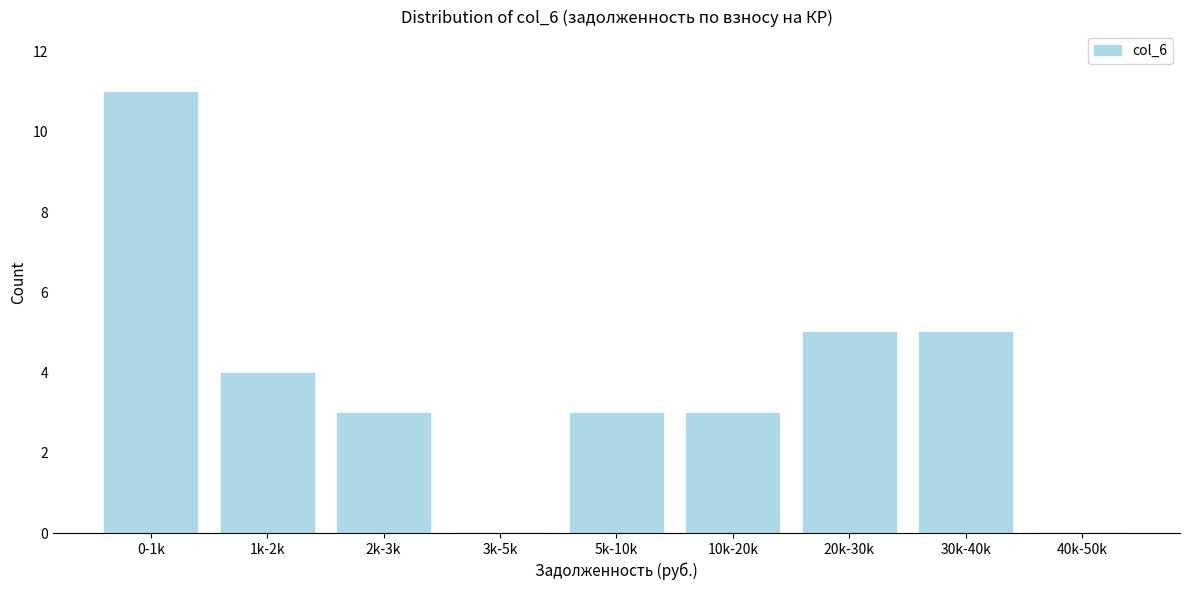

Reading right to left, extract all data points from this chart.

40k-50k=0	30k-40k=5	20k-30k=5	10k-20k=3	5k-10k=3	3k-5k=0	2k-3k=3	1k-2k=4	0-1k=11